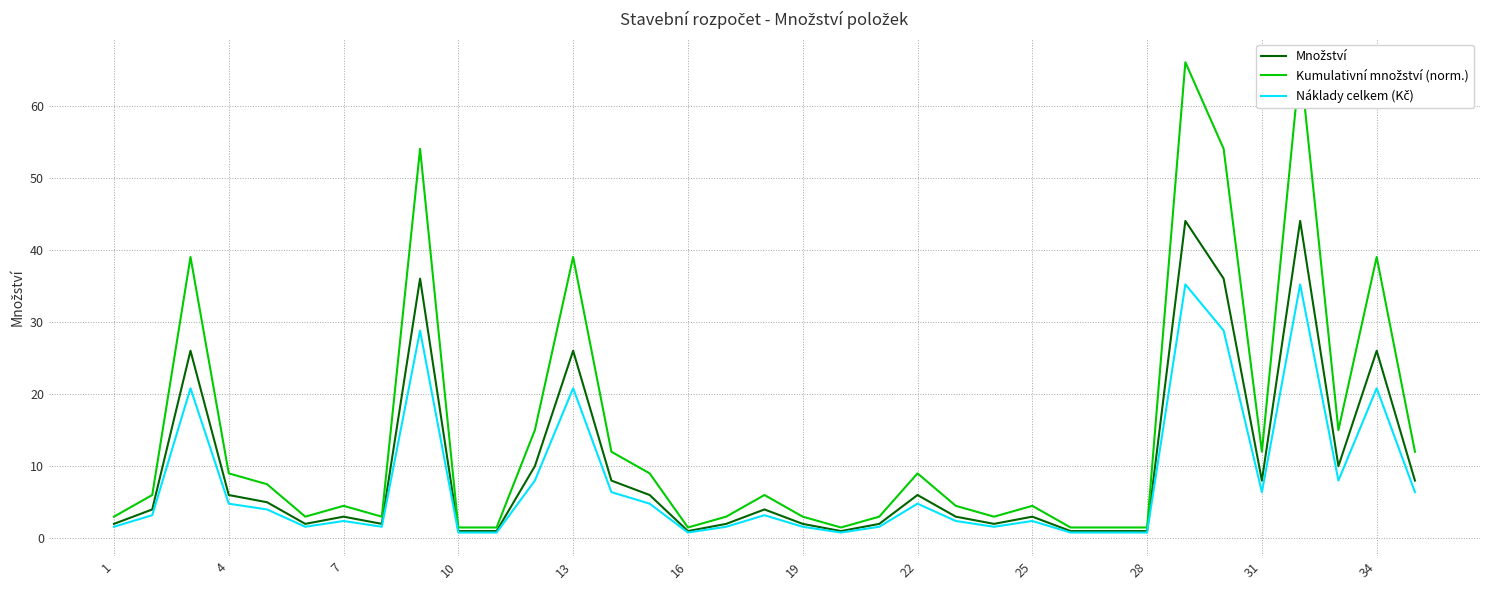

Which series has the largest total across all categories?

Kumulativní množství (norm.)